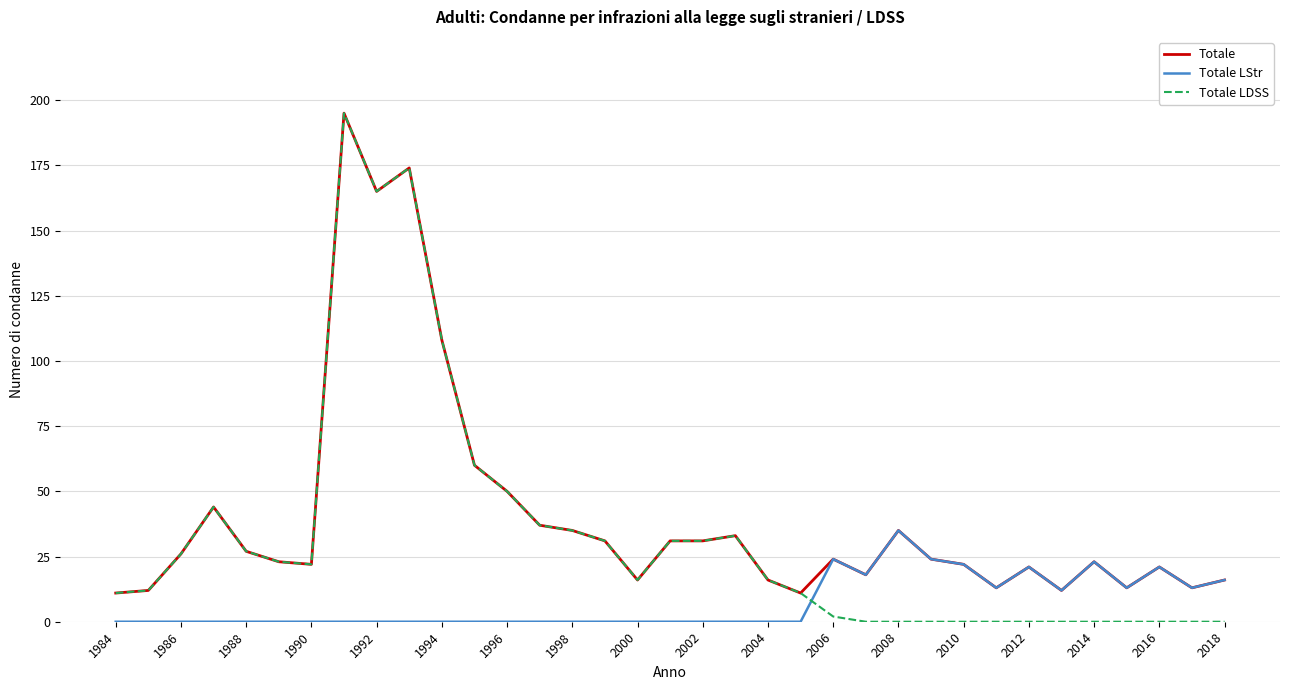

What is the highest value of the Totale LDSS series?

195